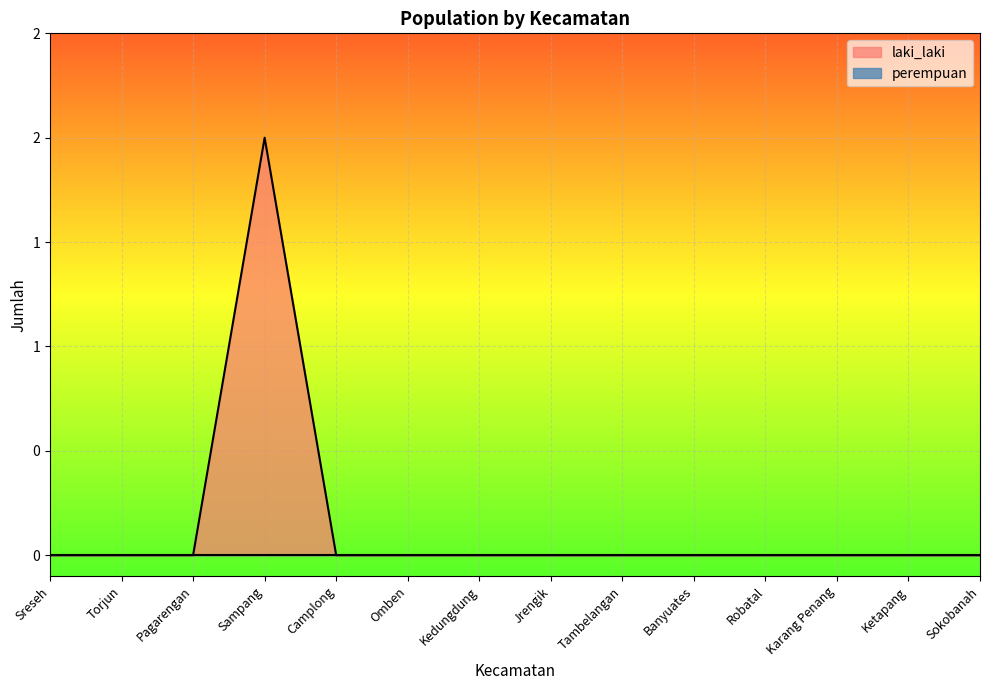

The value at Camplong is 1. True or false?

False